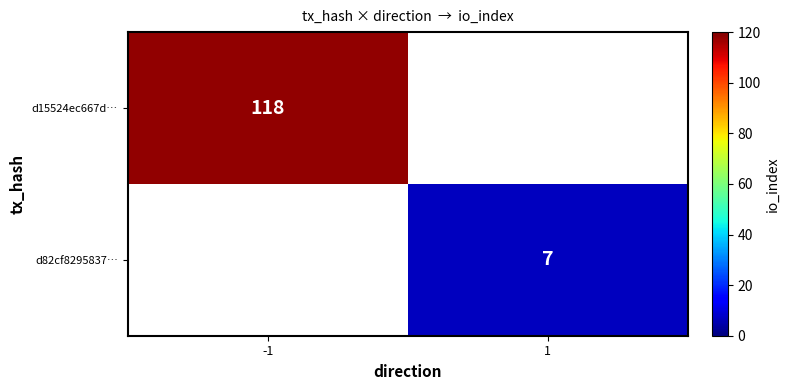

Is it true that d15524ec667d… equals 118 at -1?

True